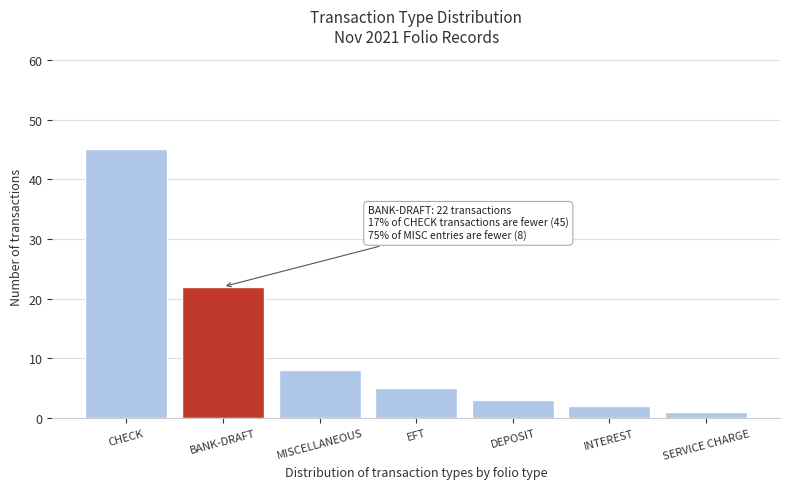

Reading left to right, transcribe all the data shown in this chart.

45	22	8	5	3	2	1